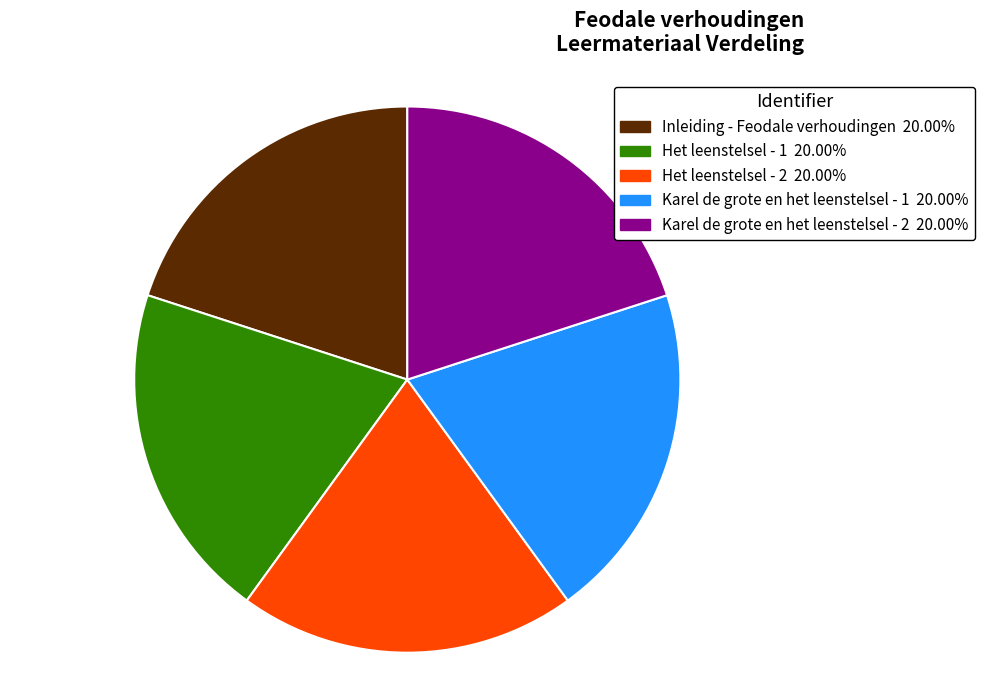

Approximately how many times larger is the value at Het leenstelsel - 1 compared to Het leenstelsel - 2?

1.0